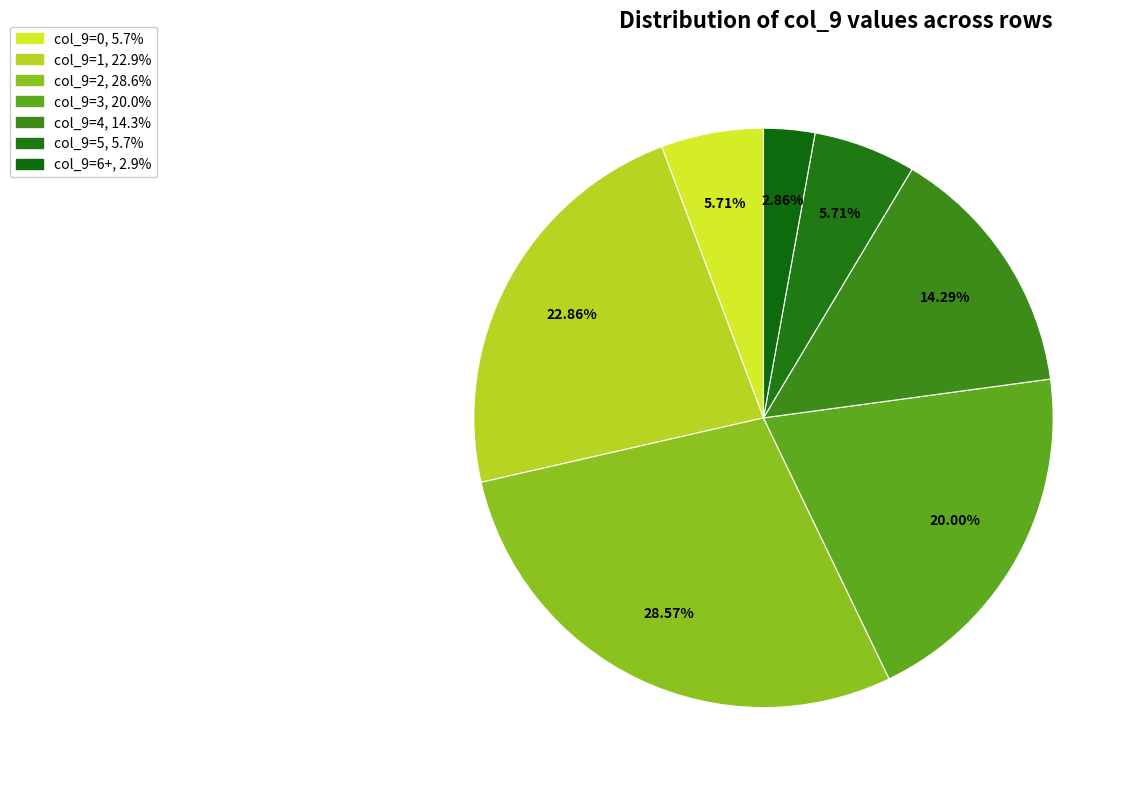

How many slices are in this pie chart?

7